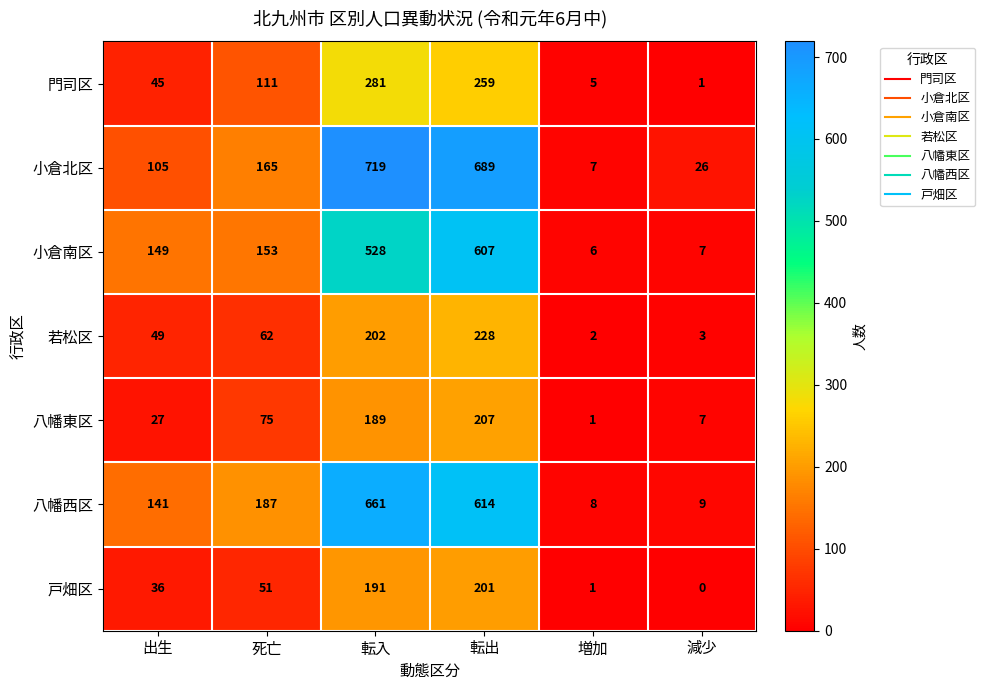

Read the 戸畑区 value at 出生.

36